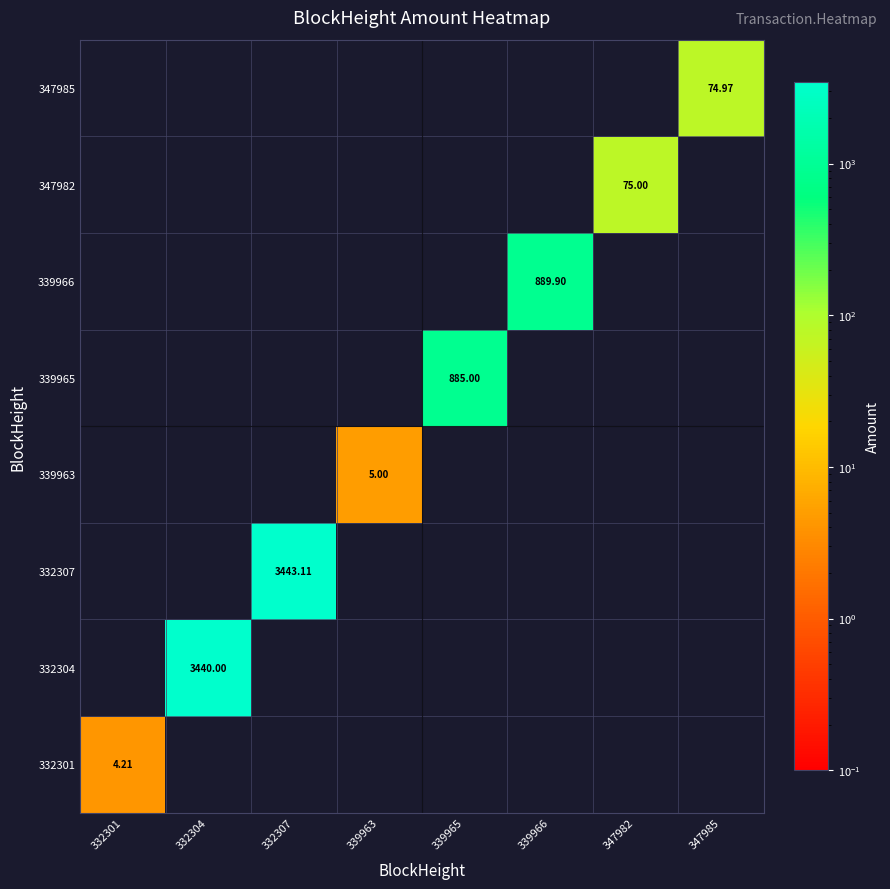

Which series has the largest total across all categories?

332307